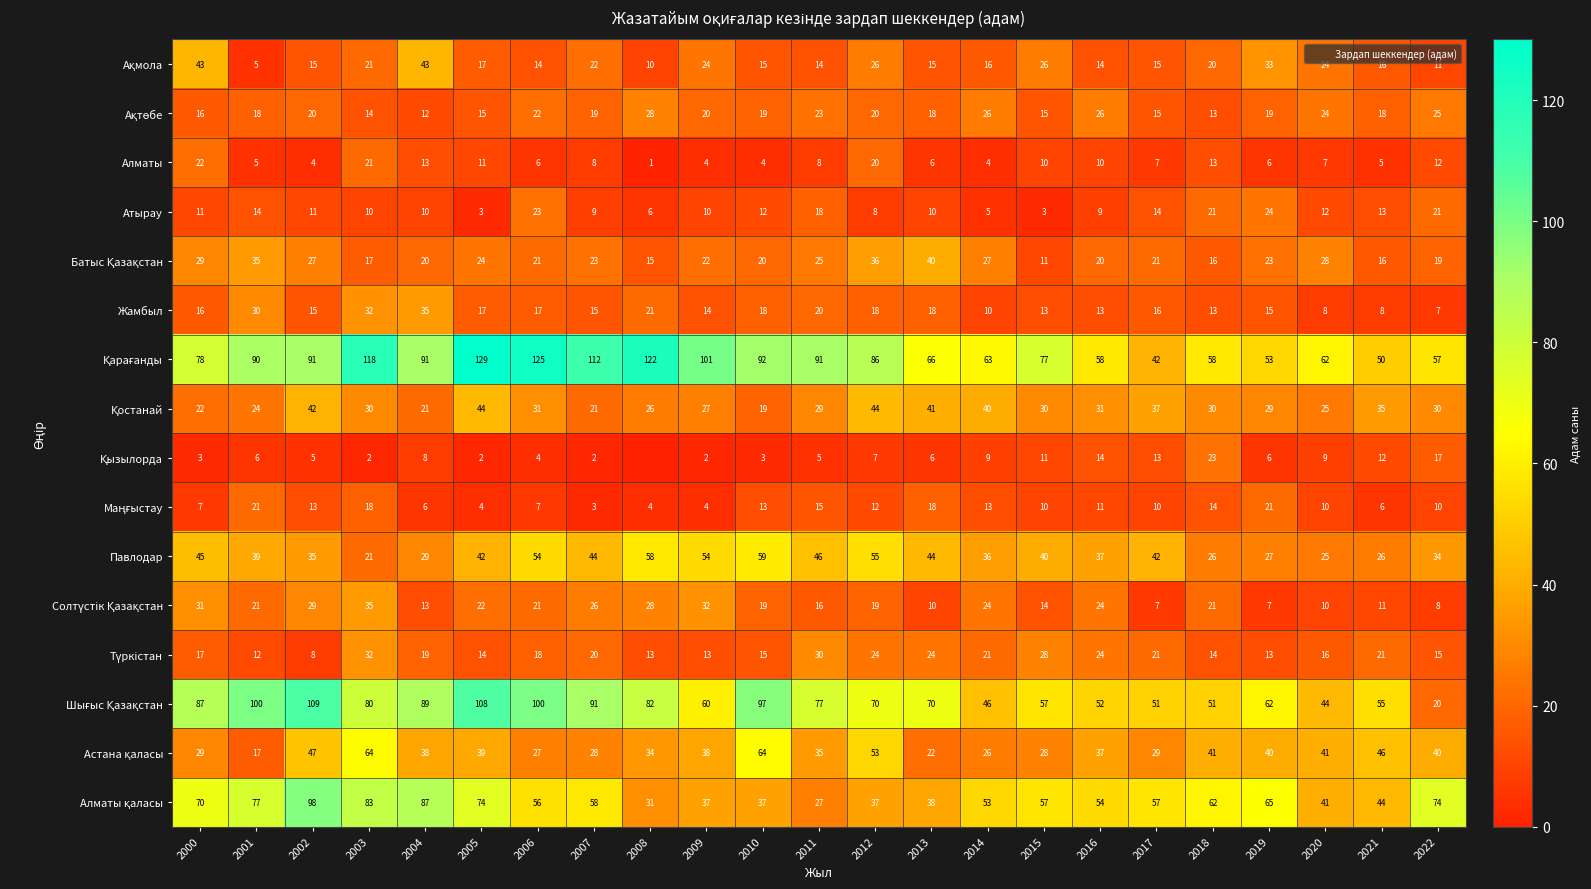

At how many categories does at least one series exceed 7?

23